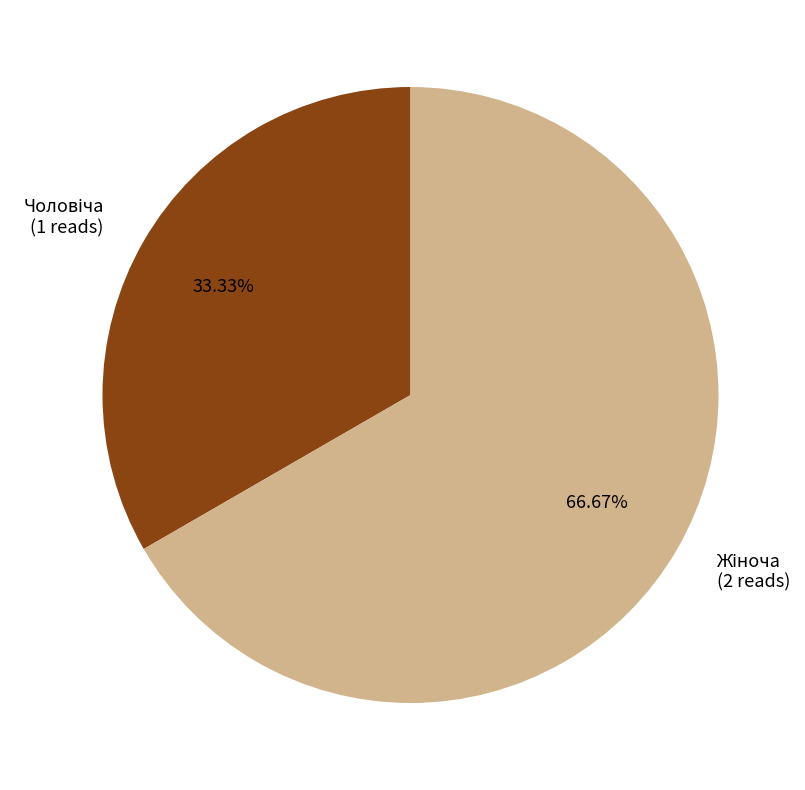

Is there a majority slice in this chart?

Yes